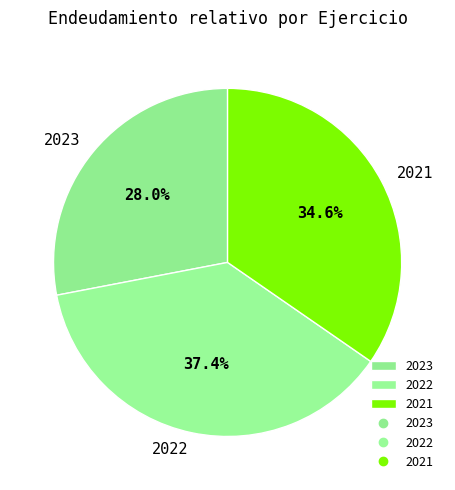

What portion of the pie excludes 2022?

62.6%